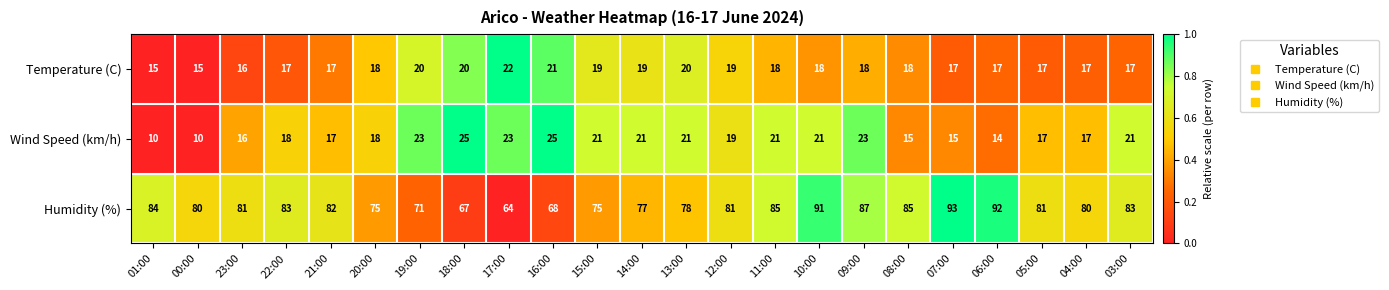

What is the total value across all series at 12:00?

119